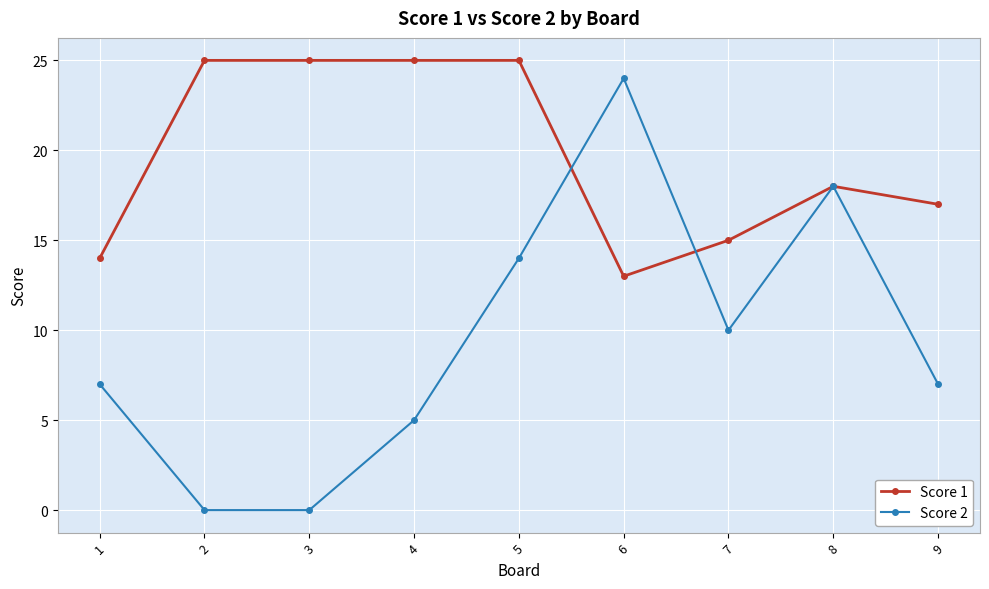

At which category does Score 2 reach its first local peak?

6